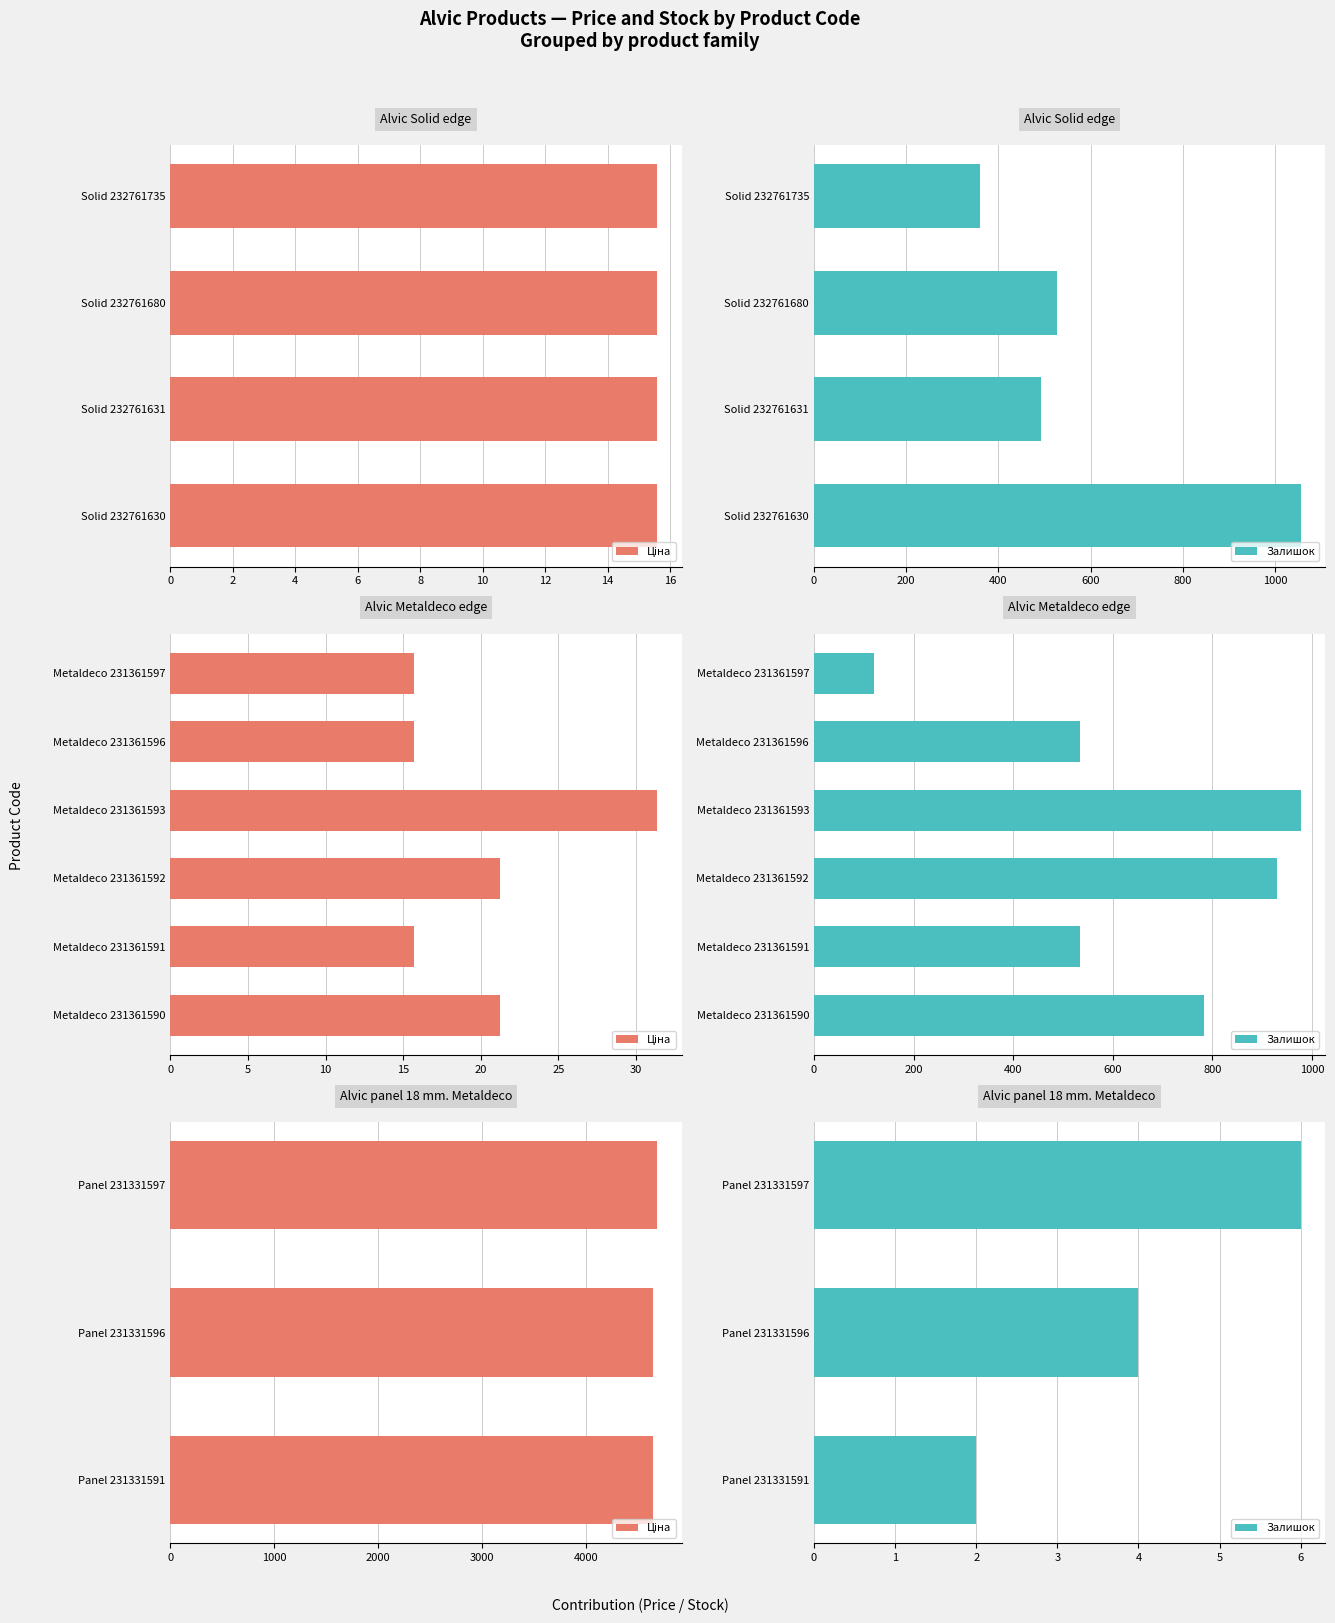

Rank the series by their maximum value, from highest to lowest.

Ціна, Залишок